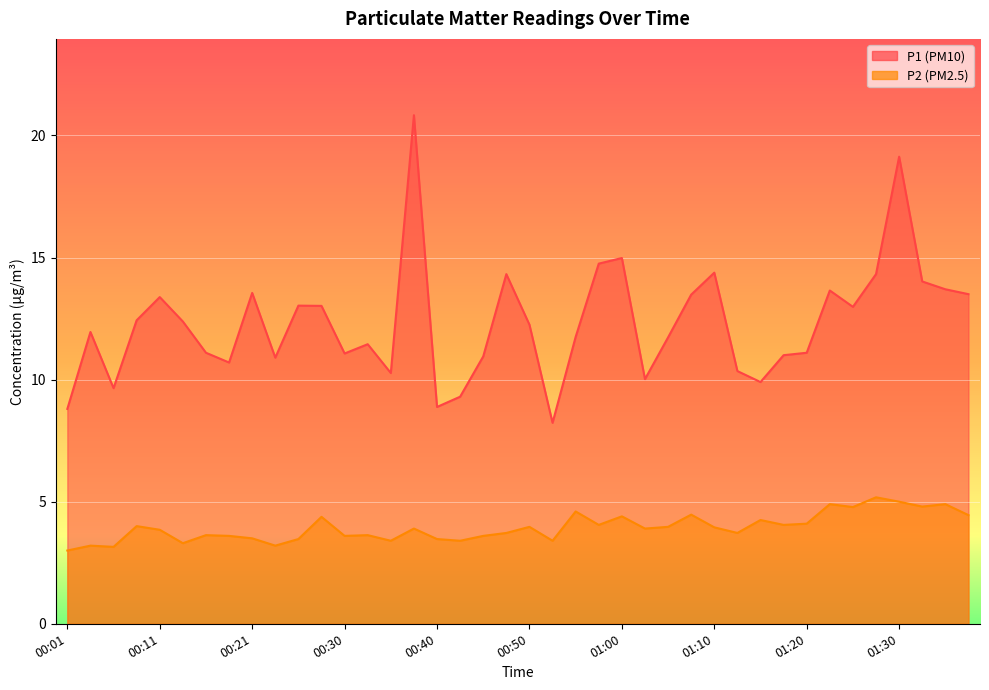

True or false: P1 and P2 intersect in this chart.

False